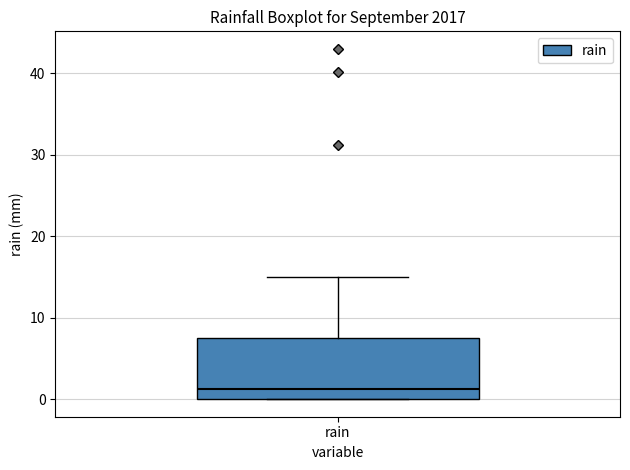

Where does the upper whisker of the box for rain end on the y-axis? The values are not printed on the chart, so give them approximately, as read against the axis.

15